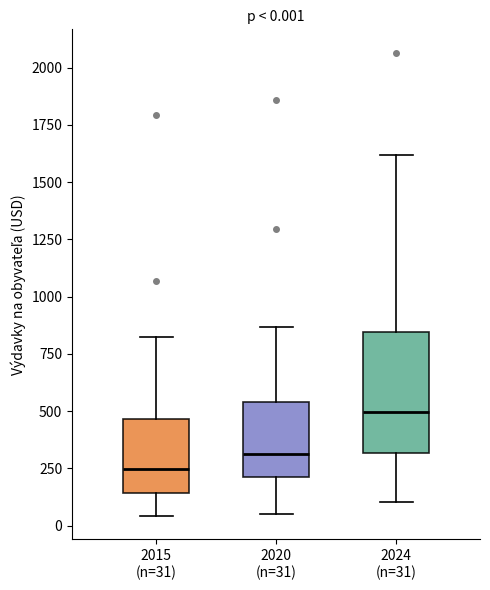

Which box has the lowest median line?

2015 (n=31)